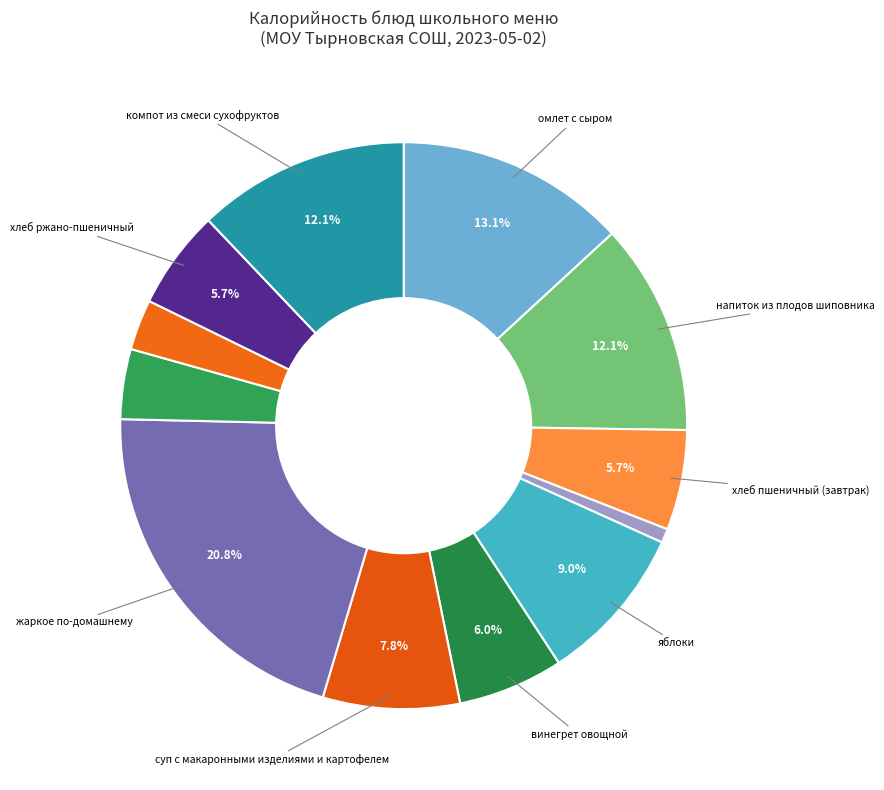

Count the number of slices in the pie.

12